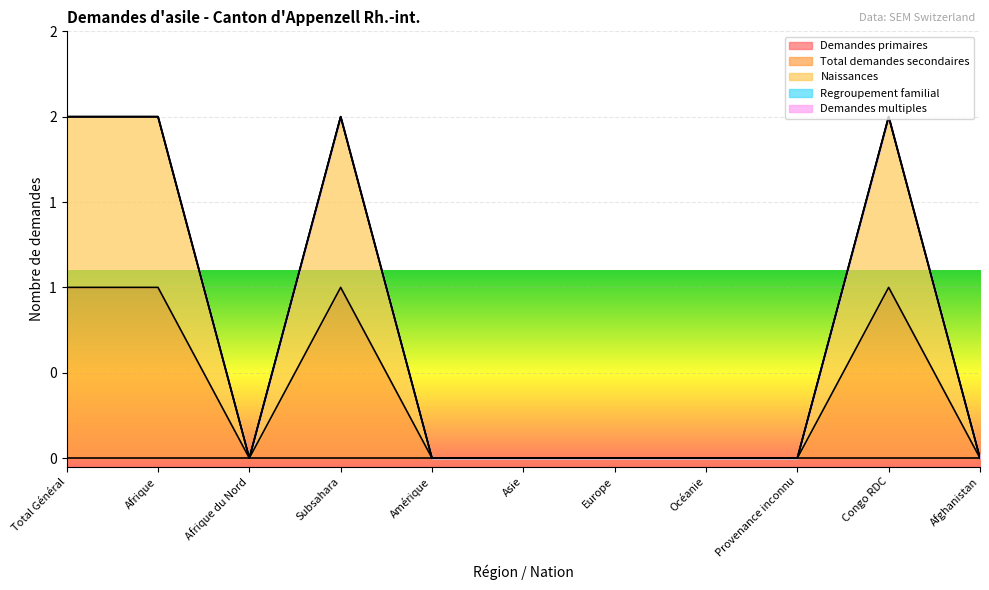

True or false: Demandes multiples and Total demandes secondaires intersect in this chart.

False